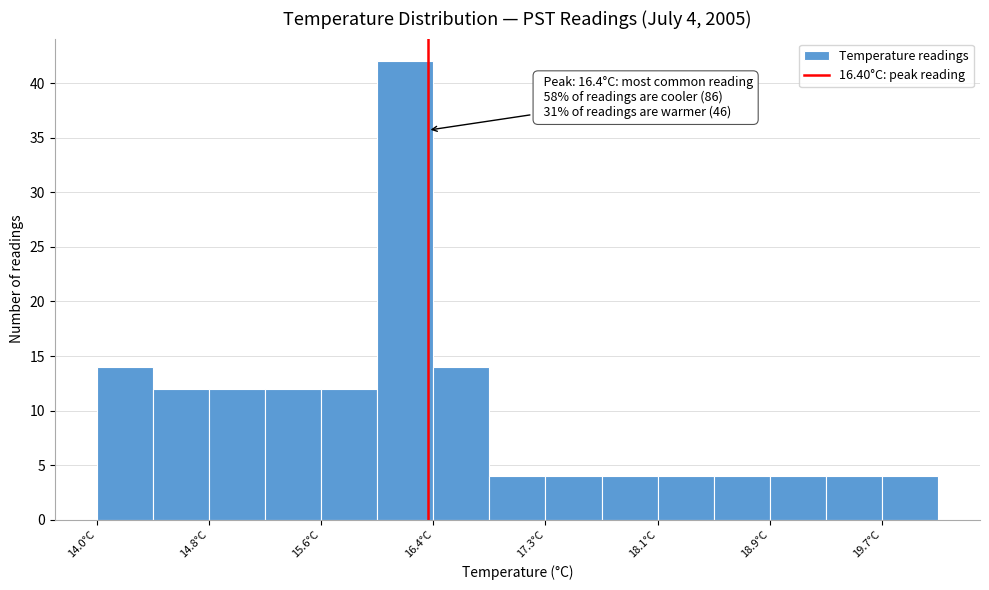

Over which range of the x-axis is the bar tallest?

16.0 to 16.4